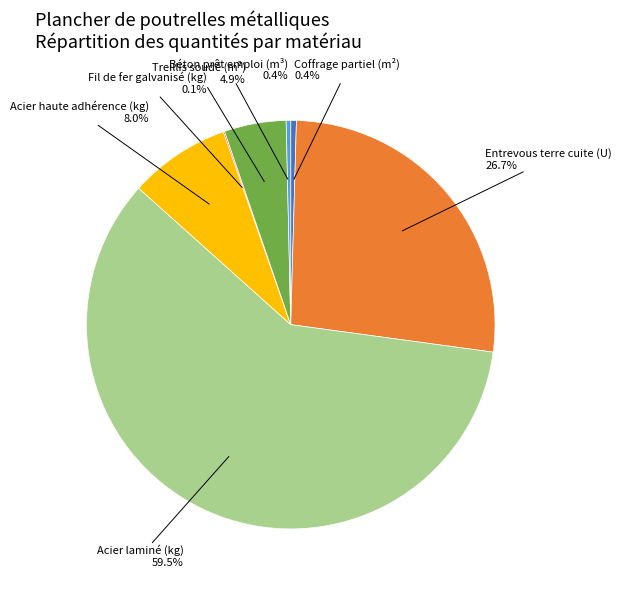

To the nearest percent, what is the difference between the largest and smallest slice percentages?

59%